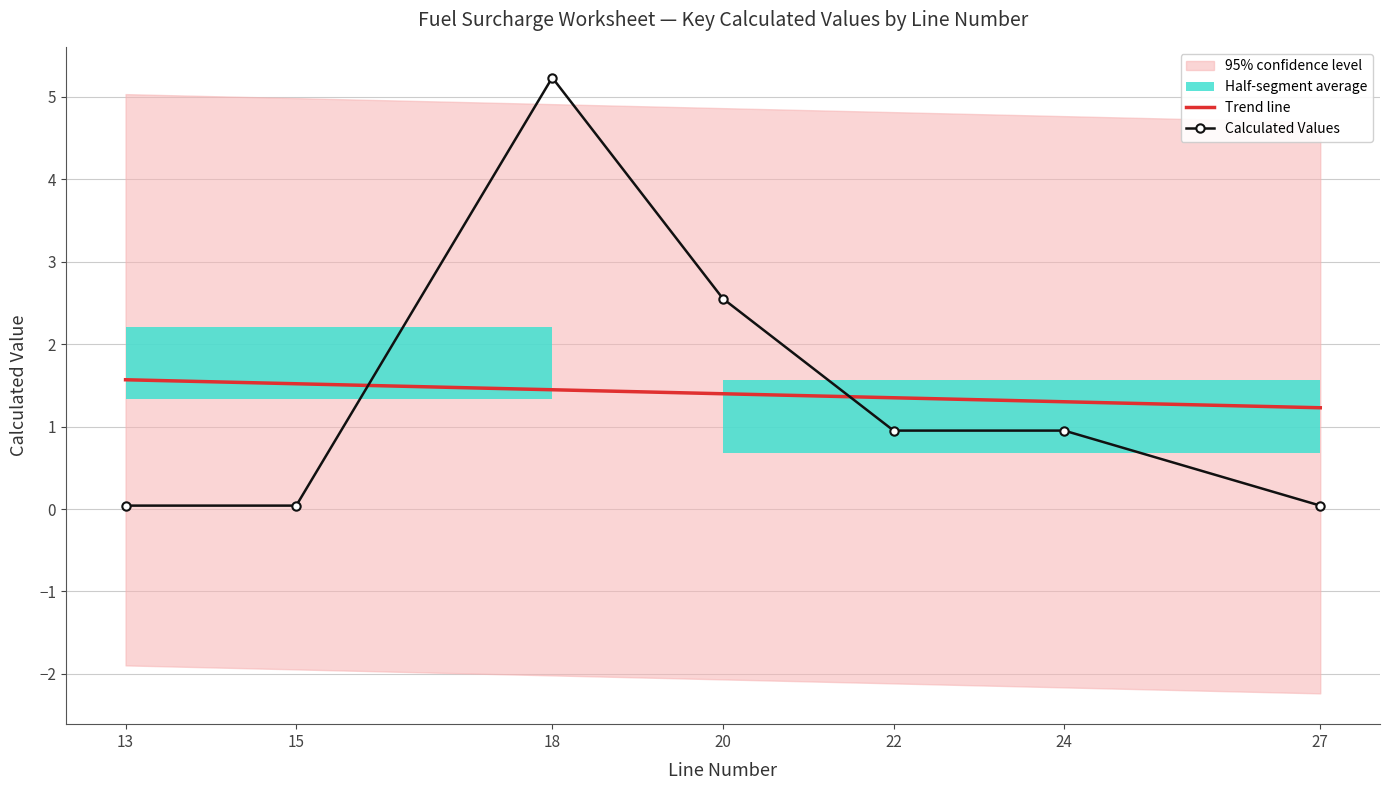

In Calculated Values, how many points are higher than both neighbors (excluding endpoints)?

1